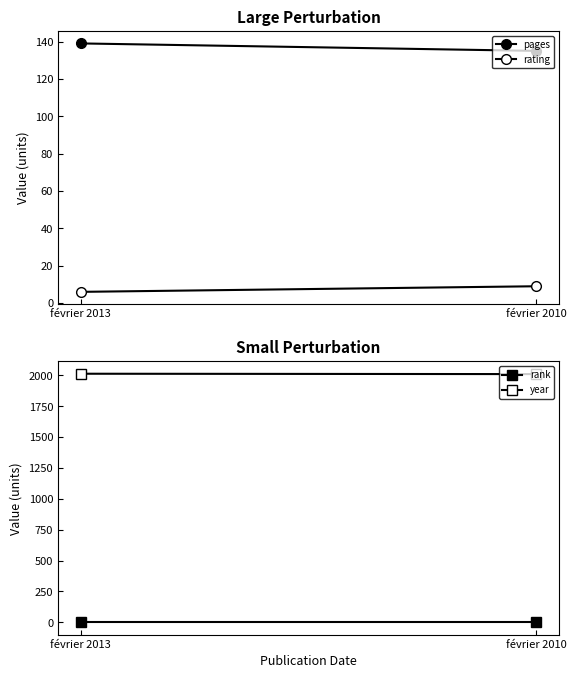

How many lines are shown in the chart?

4